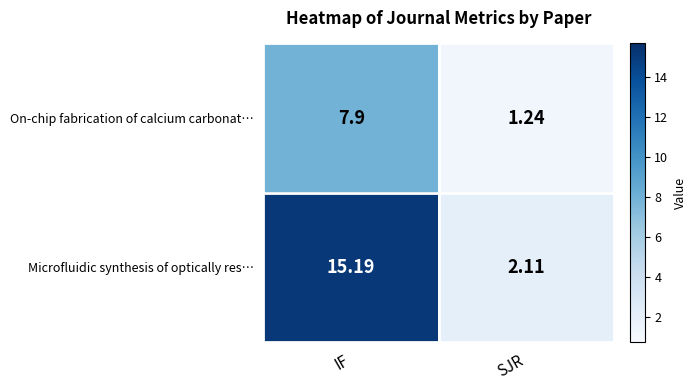

Rank the series by their maximum value, from lowest to highest.

On-chip fabrication of calcium carbonat…, Microfluidic synthesis of optically res…